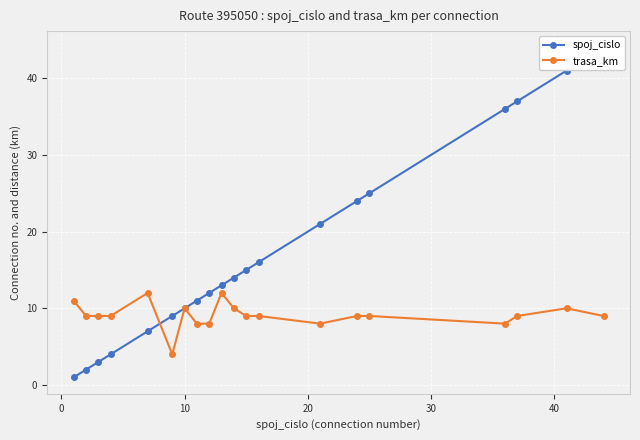

What is the maximum value for trasa_km?

12